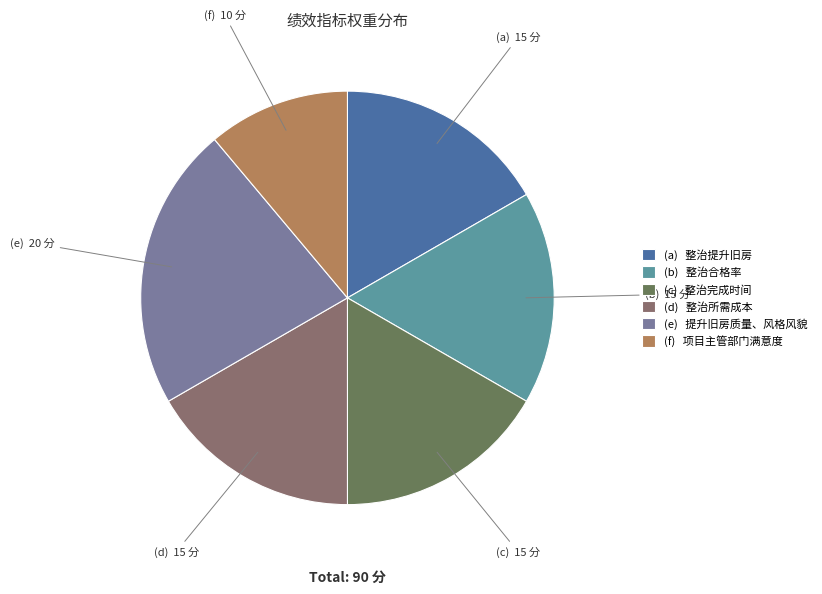

Approximately how many times larger is the value at (d) 整治所需成本 compared to (a) 整治提升旧房?

1.0